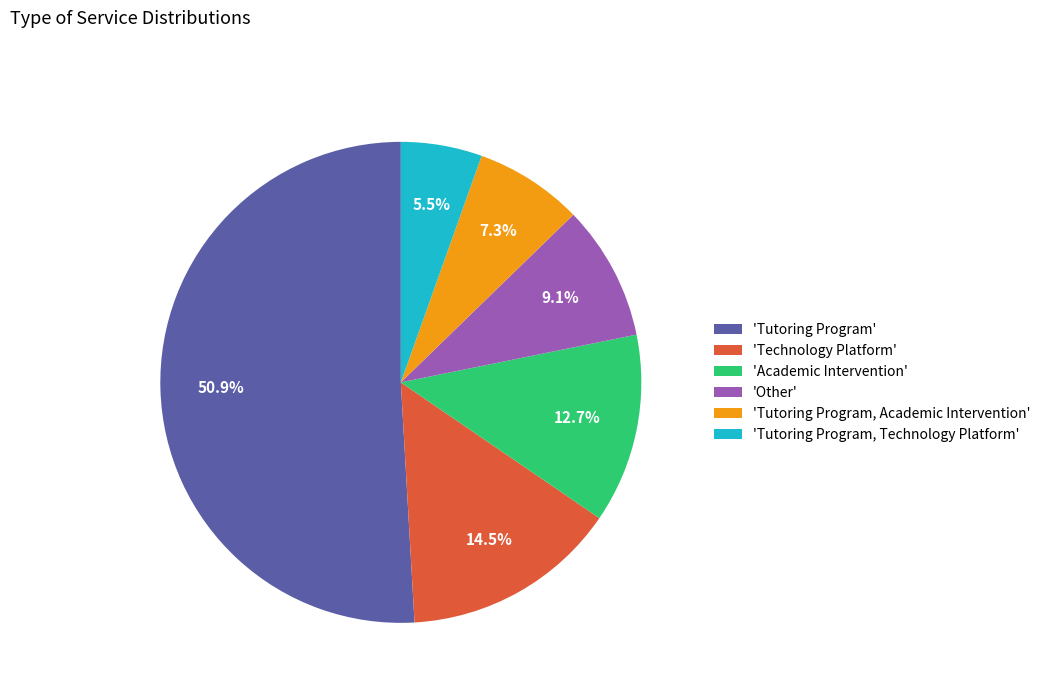

Is there any slice that represents more than half of the pie?

Yes